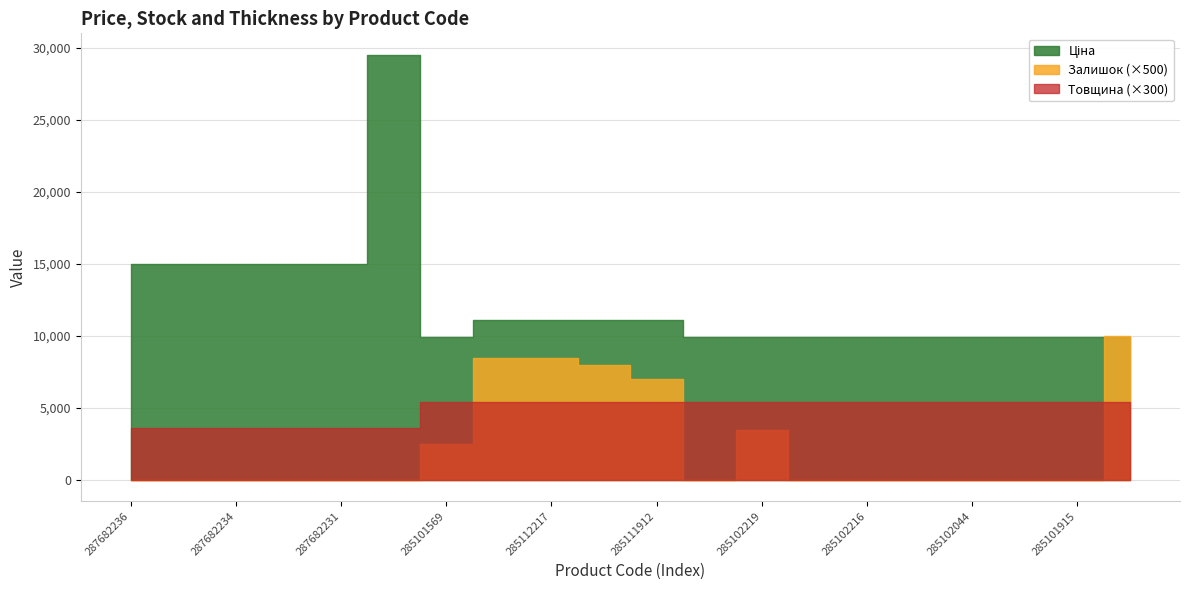

How many values in the Товщина series are below 18?

6